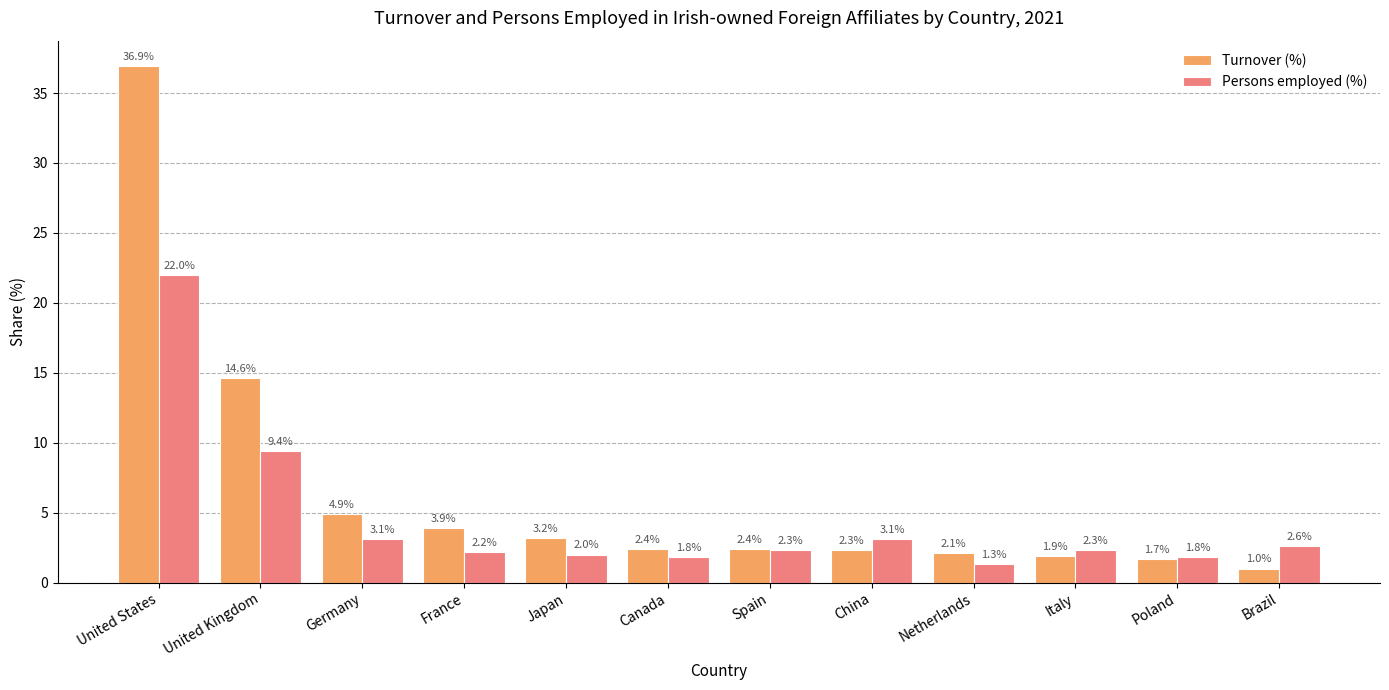

What position from the right is Italy?

3